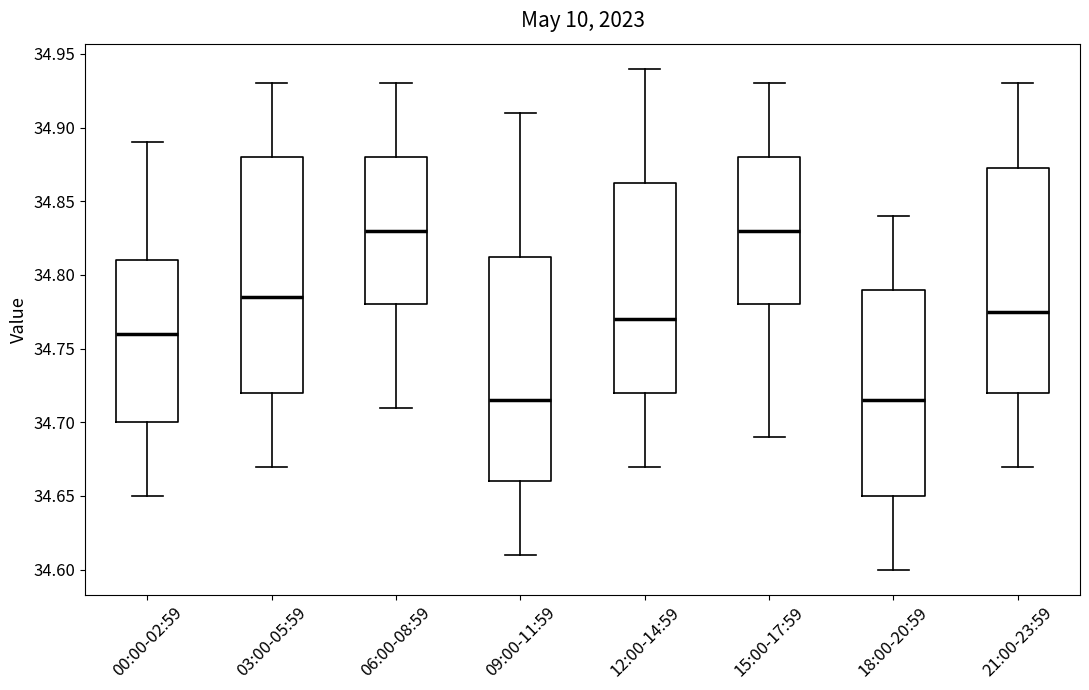

Comparing the boxes themselves (not the whiskers), which one is the tallest?

03:00-05:59